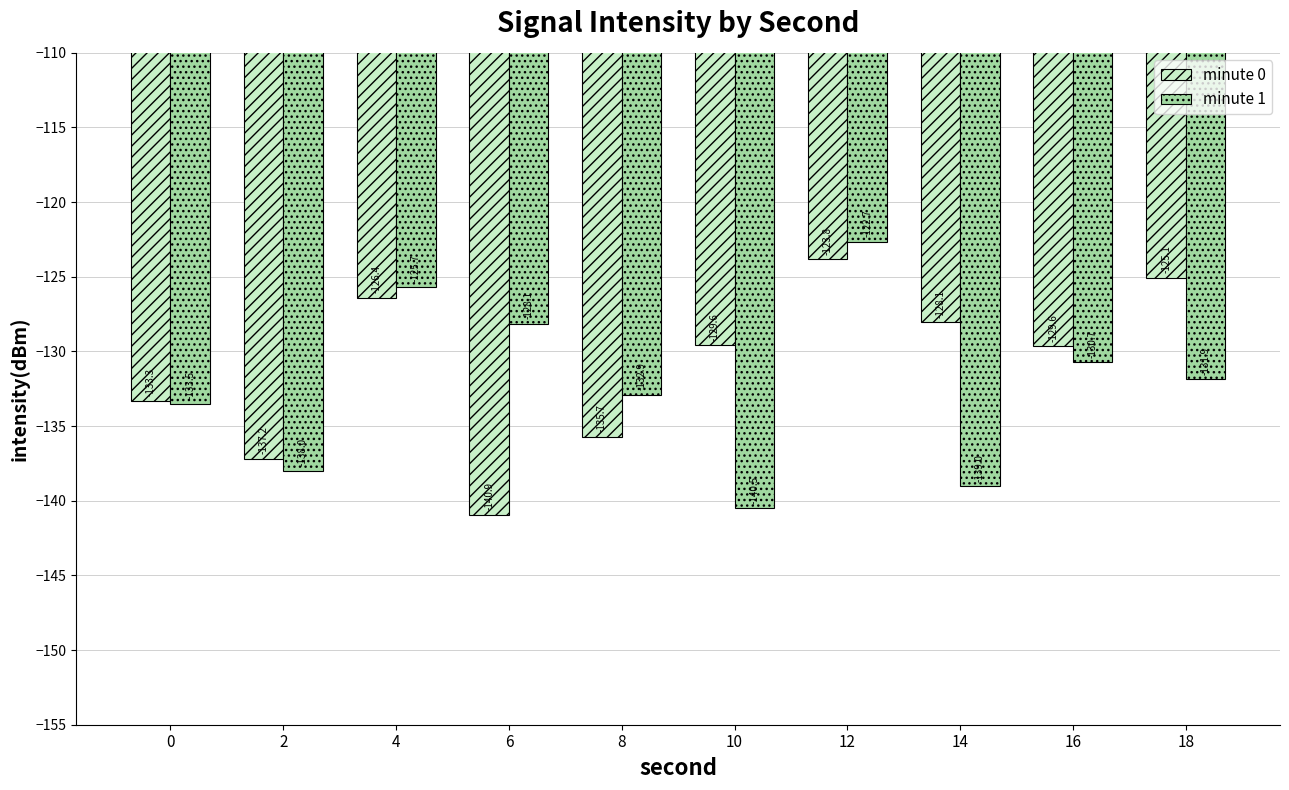

What is the lowest value of the minute 1 series?

-140.5